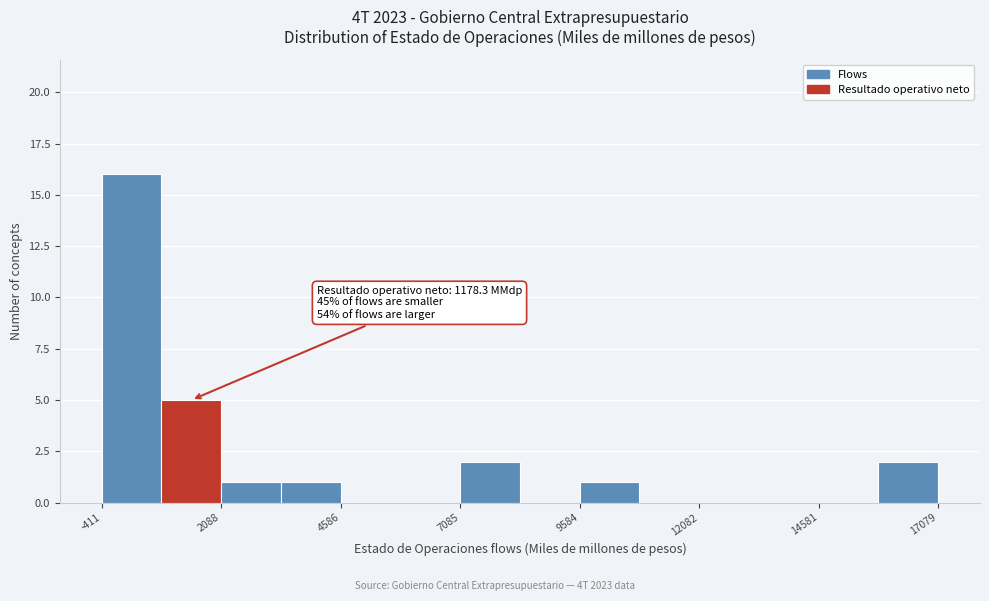

Around what value on the x-axis is the tallest bar? Give the approximate position of its centre, as read against the axis.

0